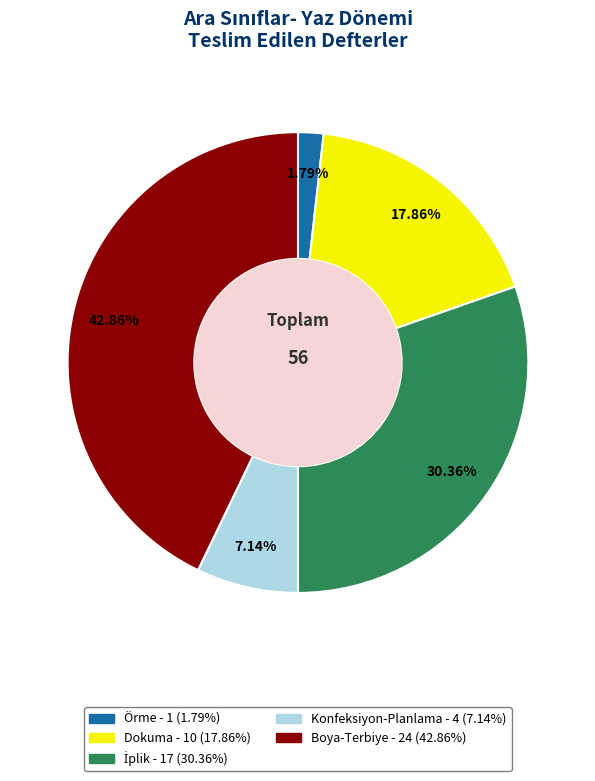

What is the largest slice in the pie chart?

Boya-Terbiye